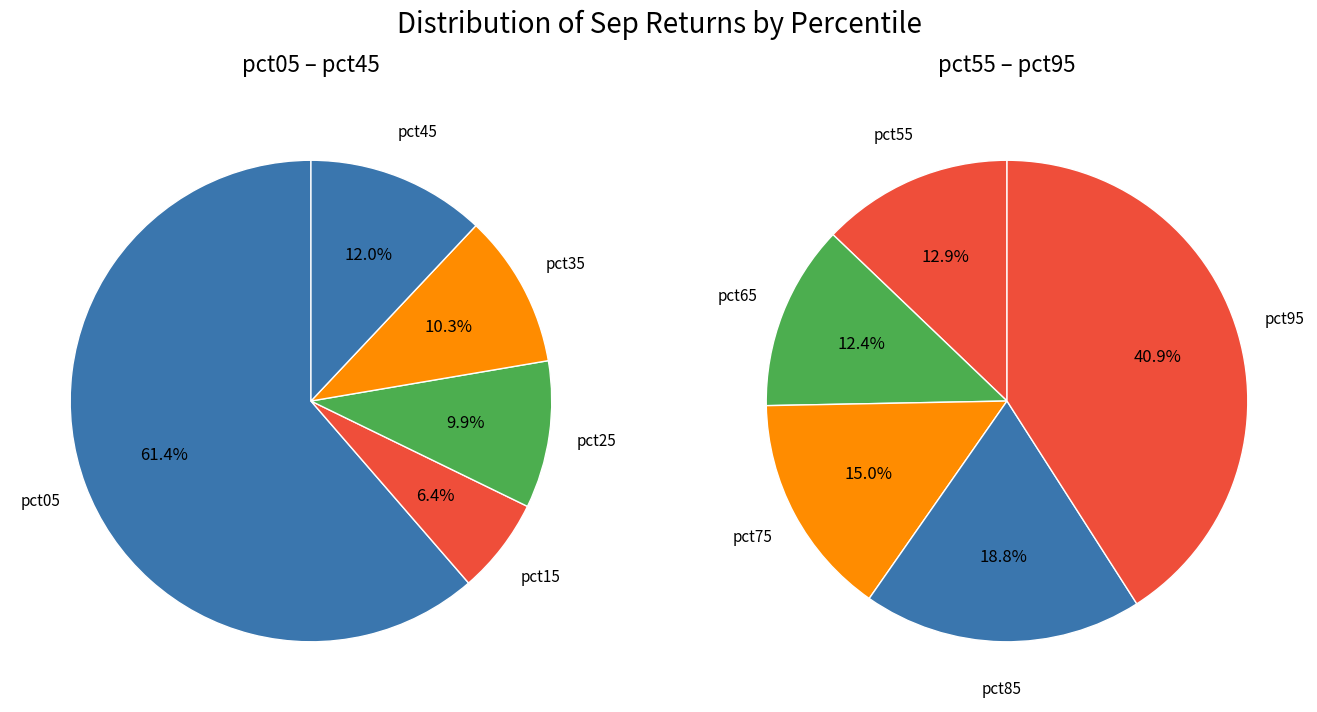

True or false: pct35 accounts for 5% of the total.

True